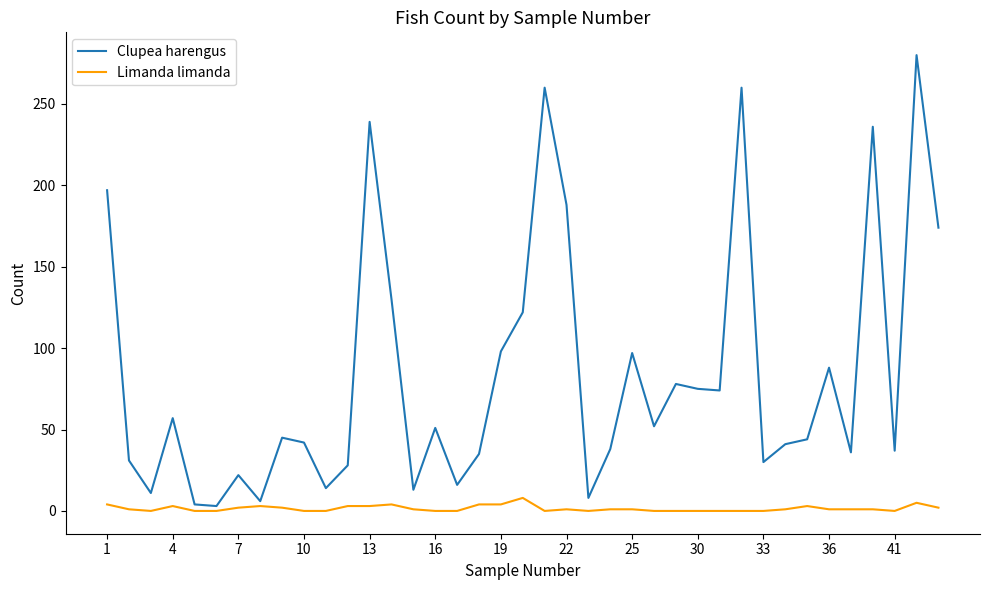

True or false: Clupea harengus and Limanda limanda cross at least once.

False